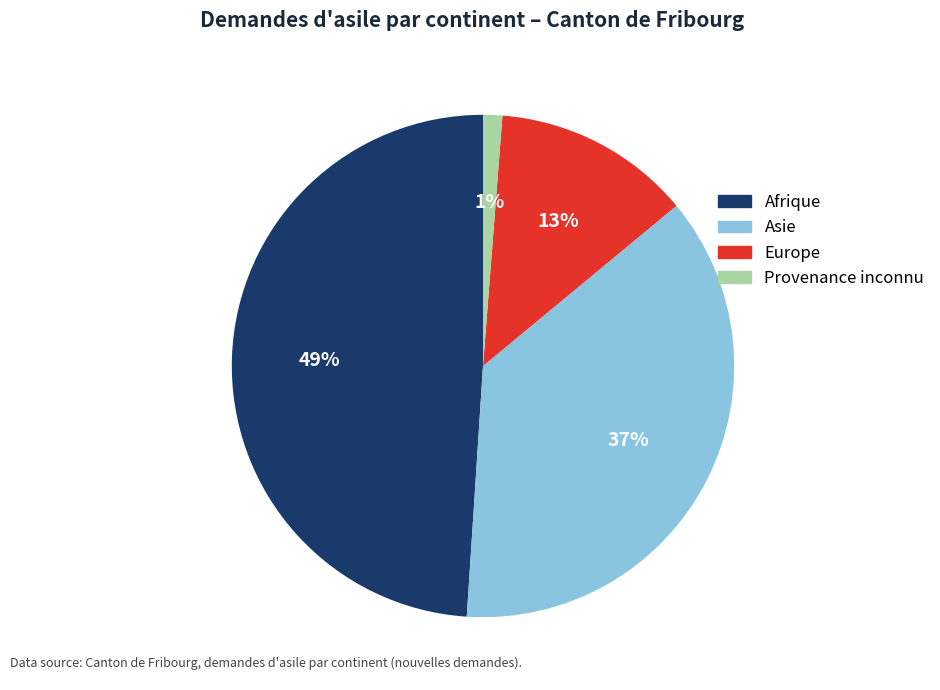

To the nearest percent, what is the difference between the Europe and Asie slice percentages?

24%